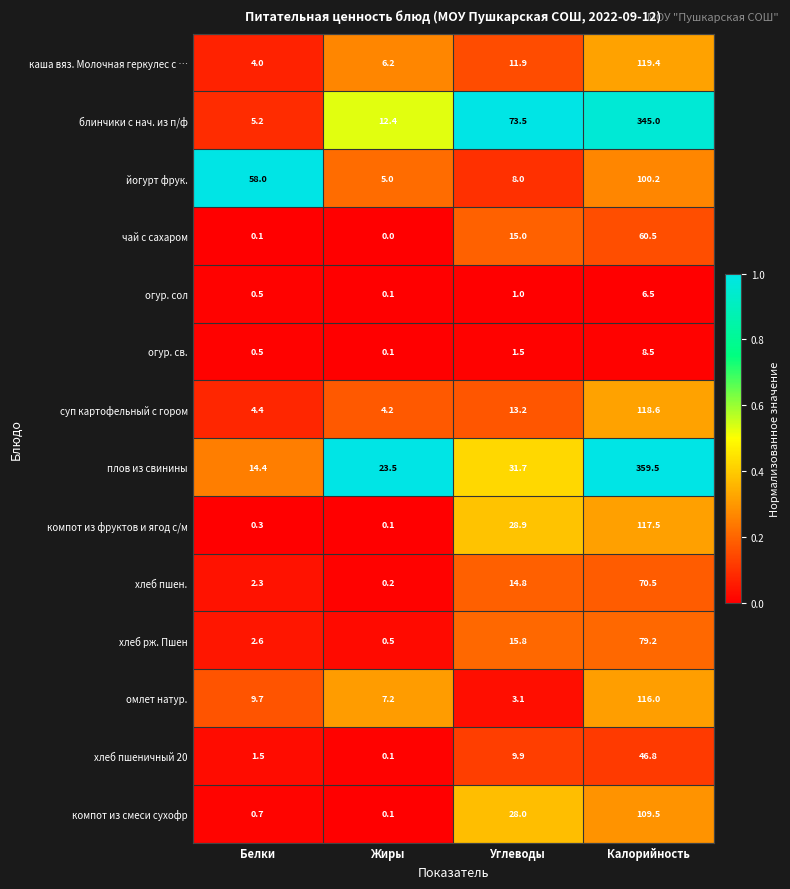

At which label is хлеб пшен. closest to 35?

Углеводы